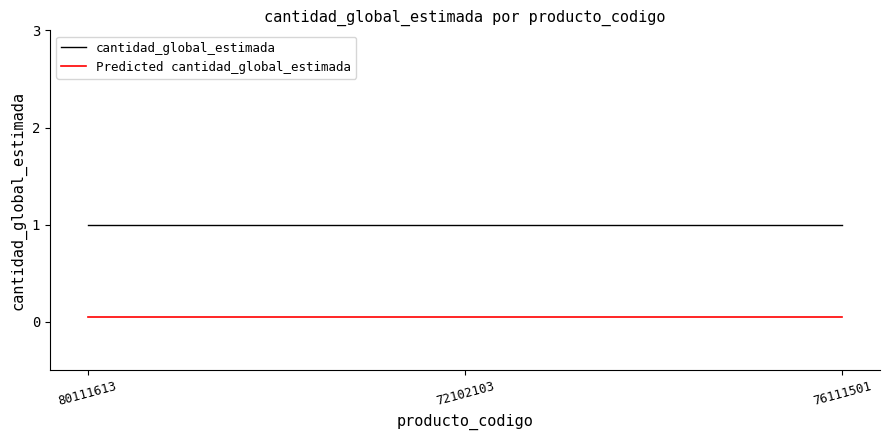

What is the total value across all series at 80111613?

1.1